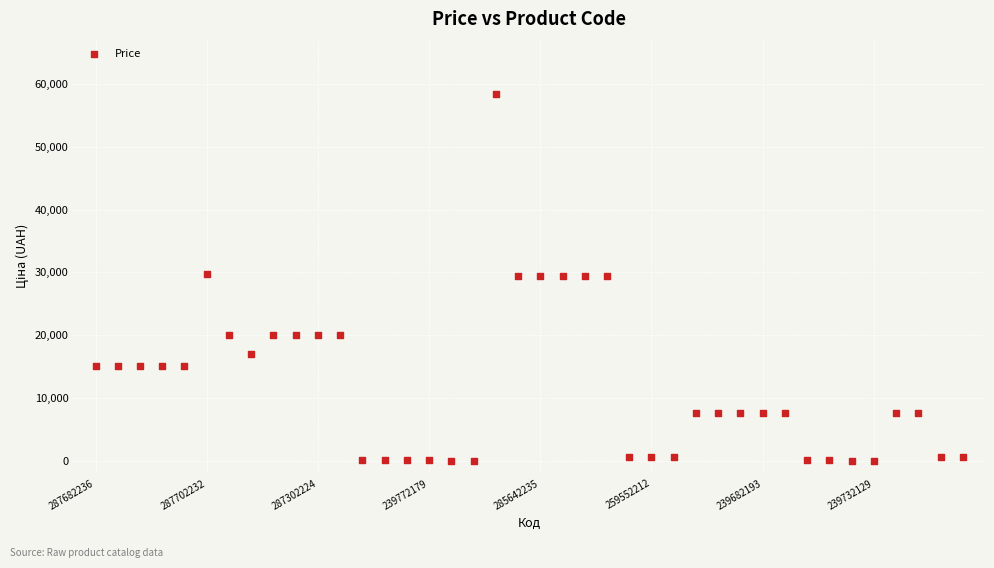

What is the range of Y values (max minus min)?

58369.5